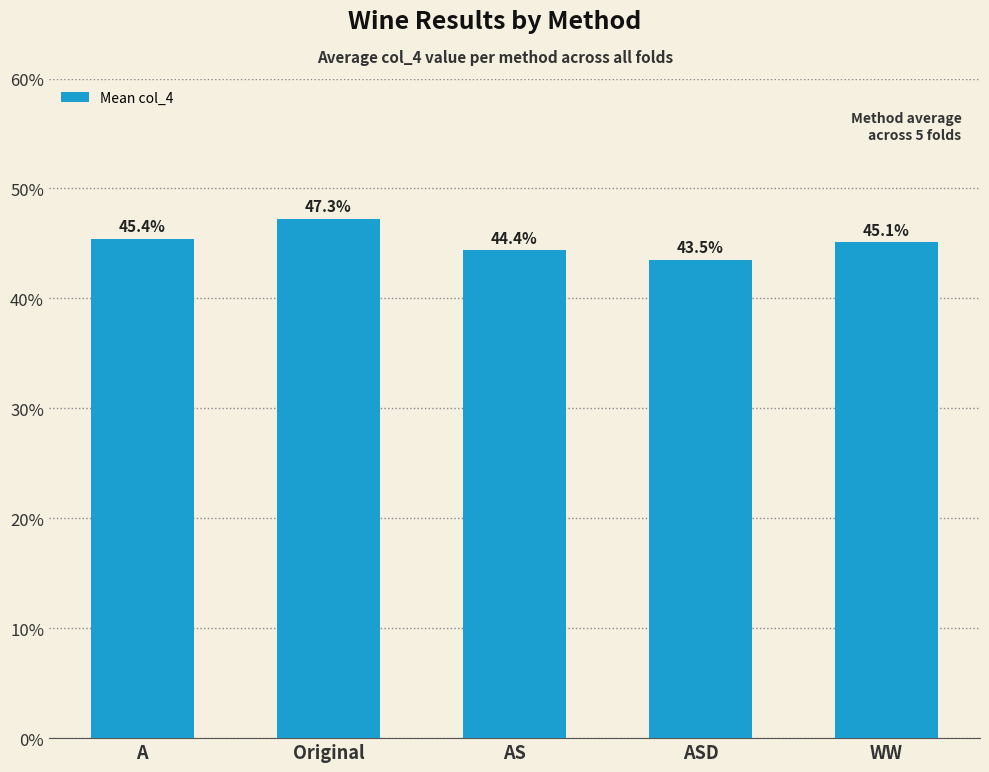

What is the sum of all values?

2.3